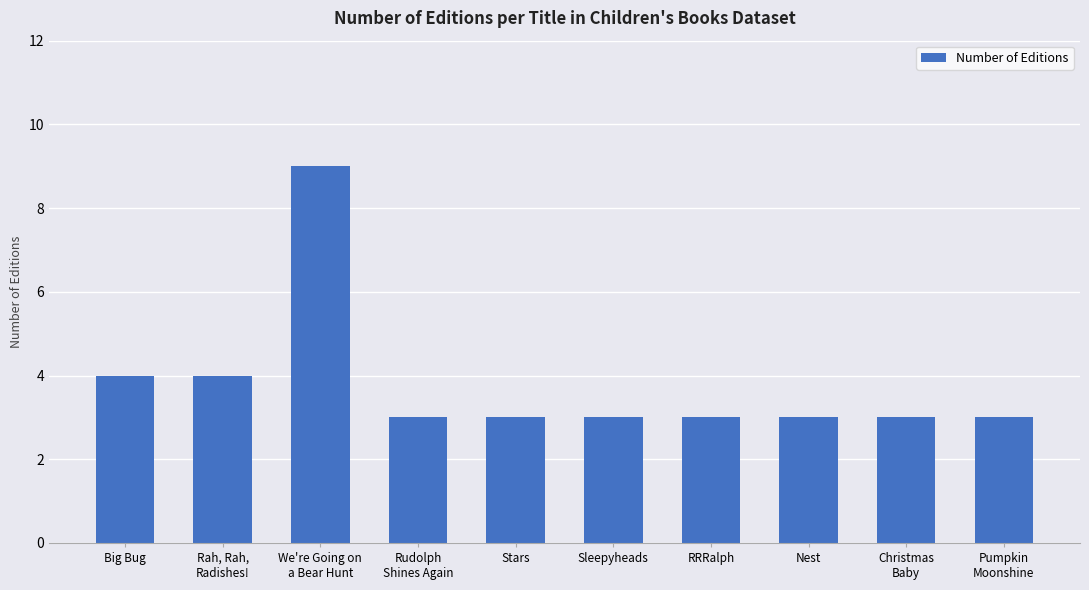

Between Rudolph
Shines Again and Big Bug, which is larger?

Big Bug